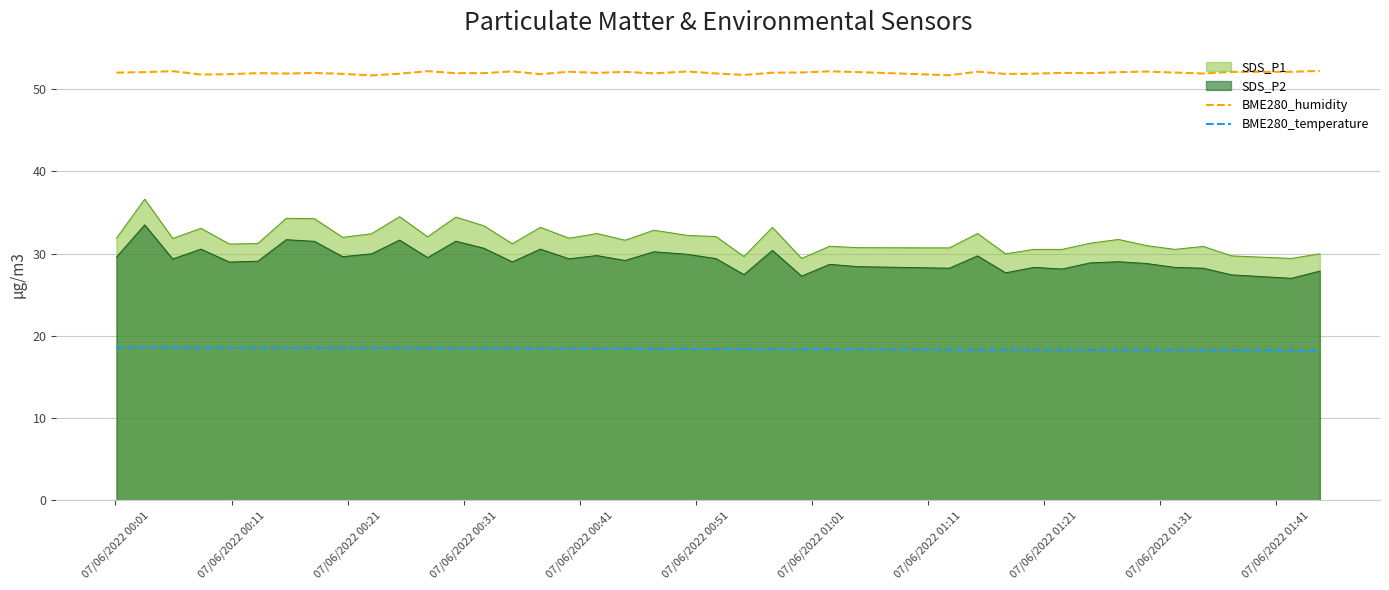

How many data points does each series have?

40